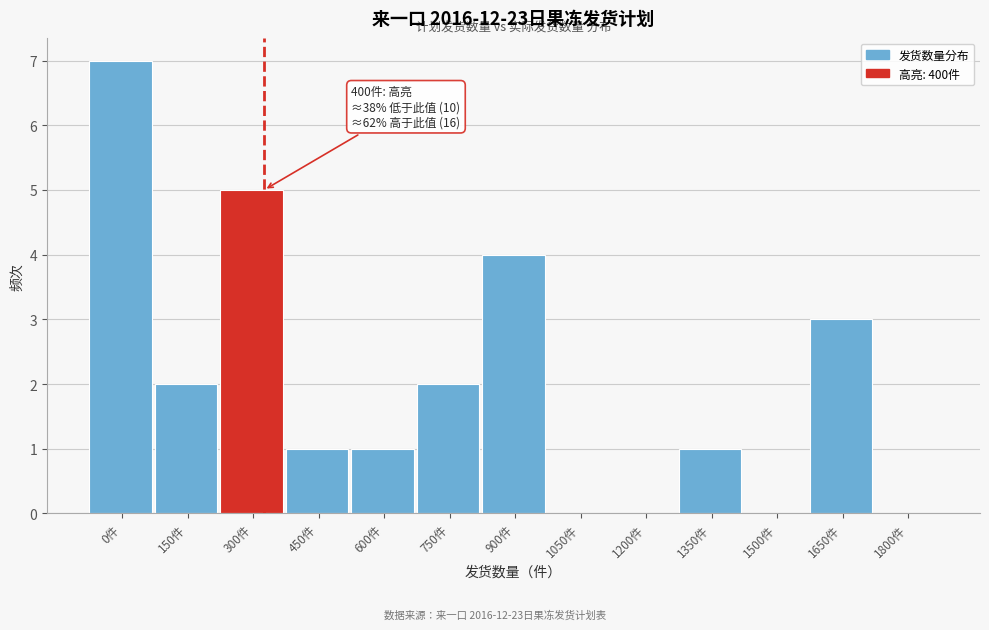

Reading left to right, what are all the values shown in this chart?

0件=7	150件=2	300件=5	450件=1	600件=1	750件=2	900件=4	1050件=0	1200件=0	1350件=1	1500件=0	1650件=3	1800件=0